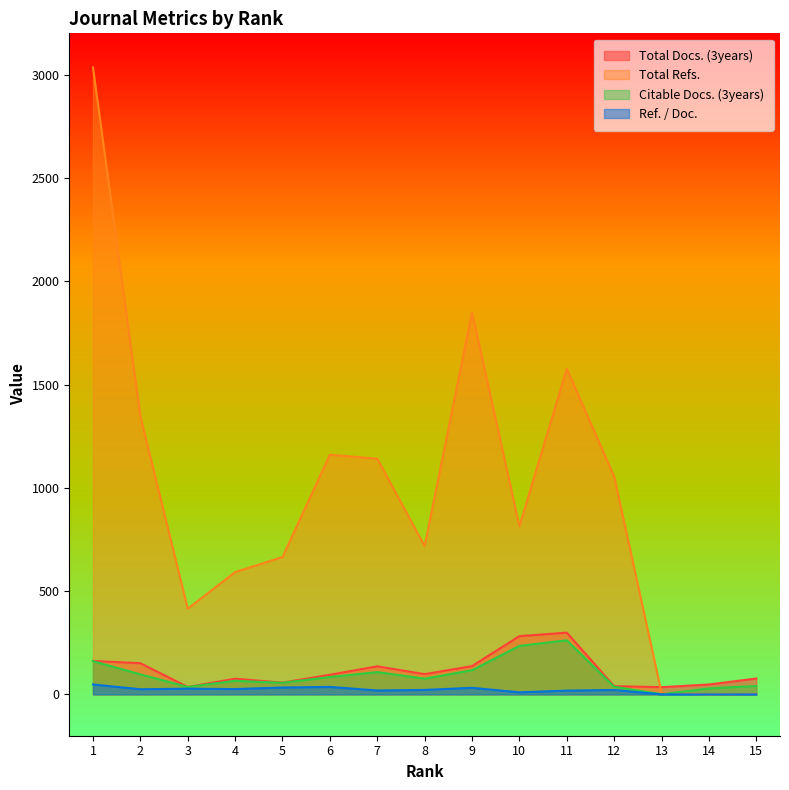

Rank the series at 9 from highest to lowest value.

Total Refs., Total Docs. (3years), Citable Docs. (3years), Ref. / Doc.